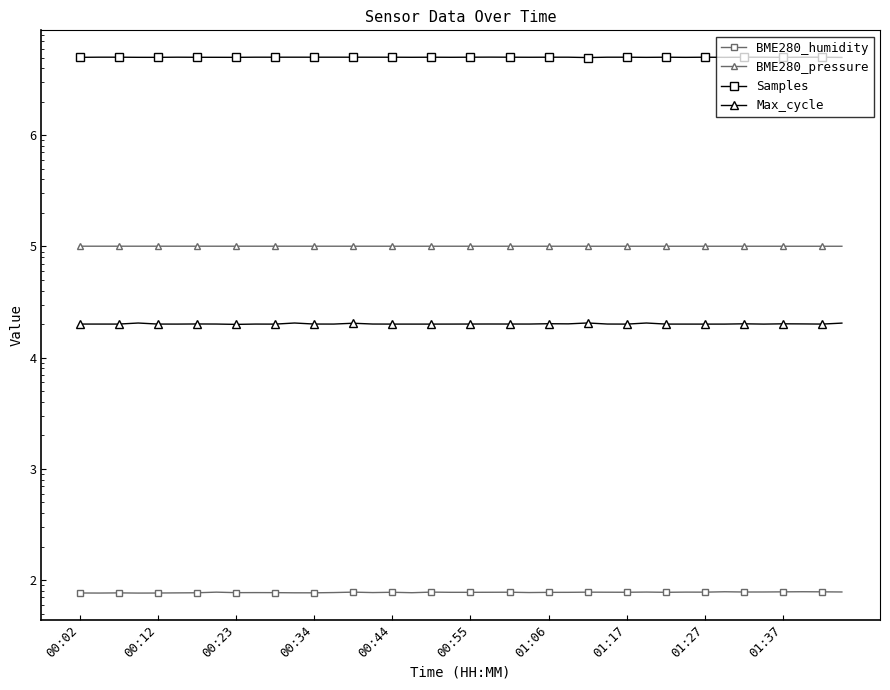

Does the chart have visible grid lines?

No